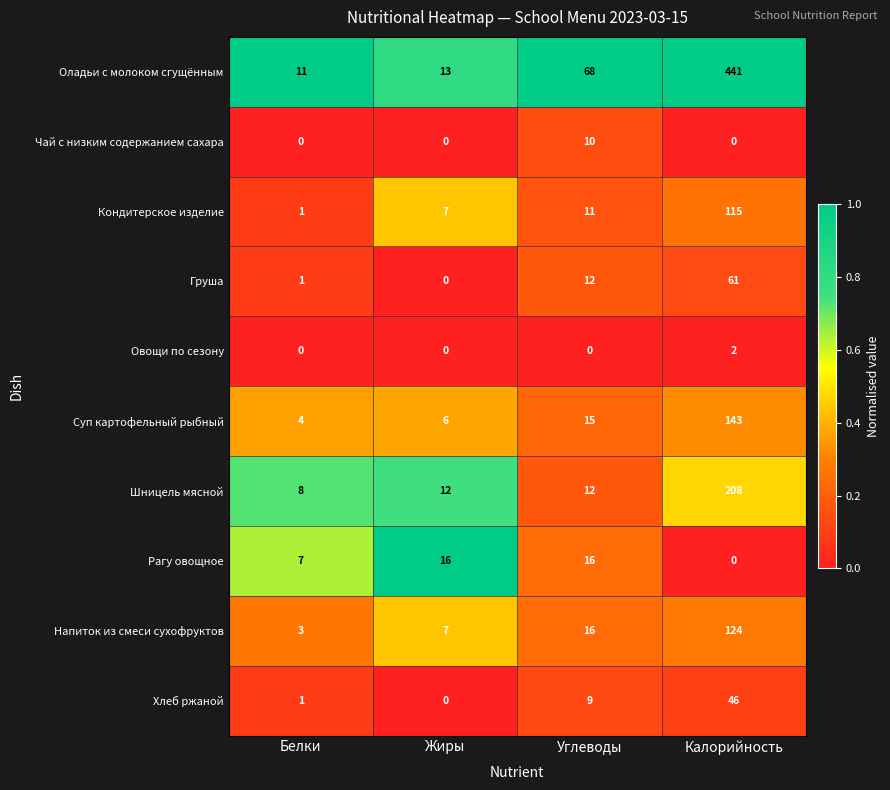

The value of Хлеб ржаной at Жиры is -32. True or false?

False